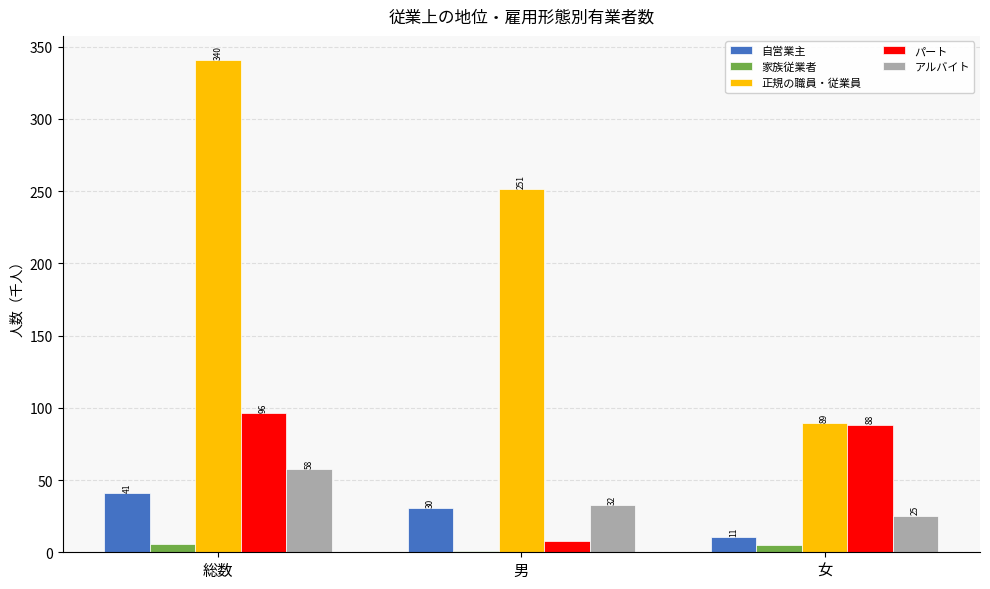

Between 男 and 女, which series saw the biggest shift?

正規の職員・従業員